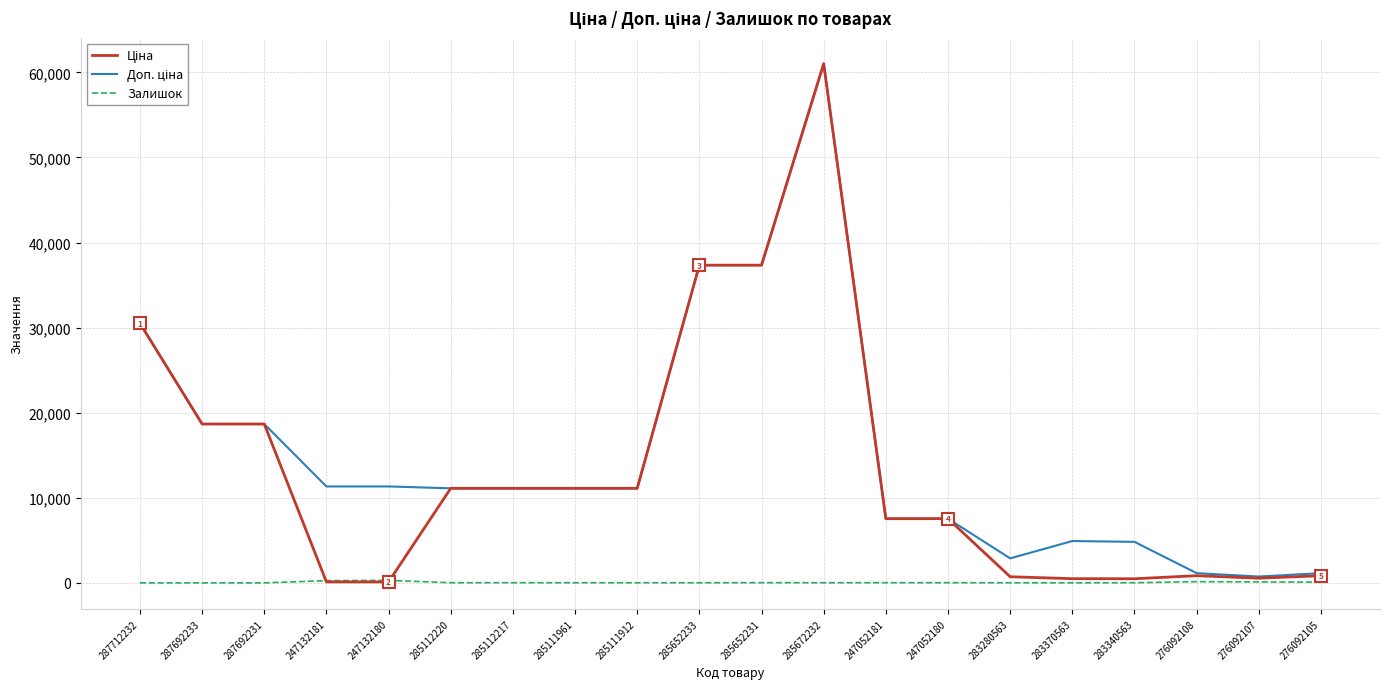

What is the greatest value displayed?

61024.7